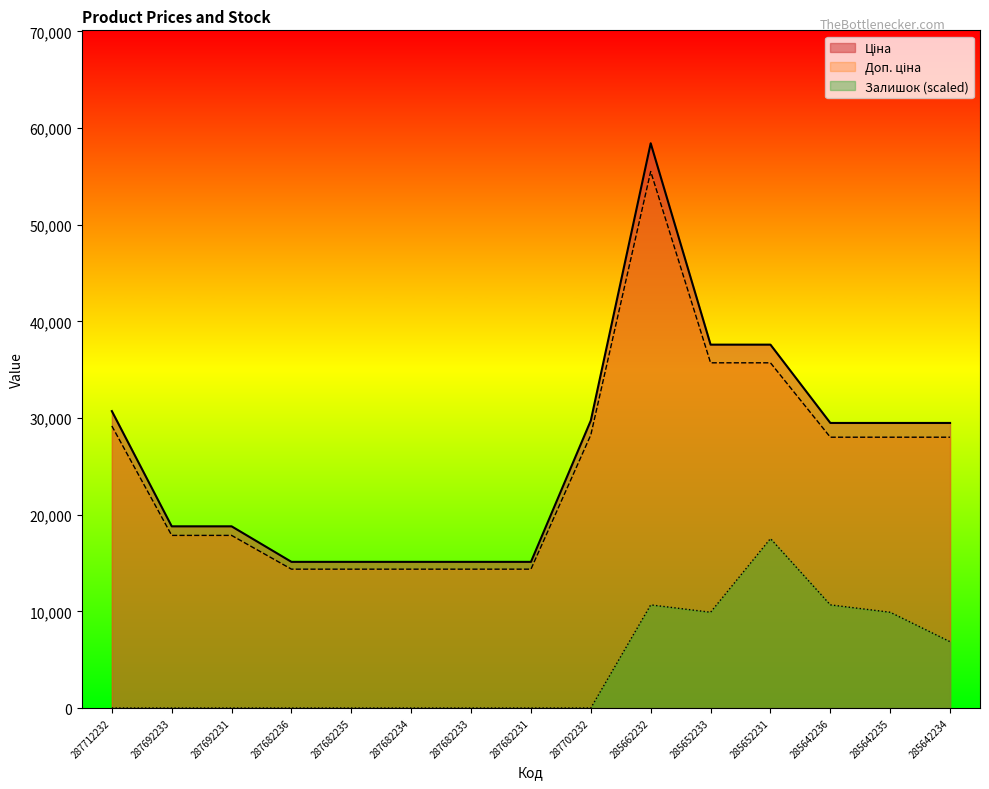

How many values in Залишок are above zero?

6